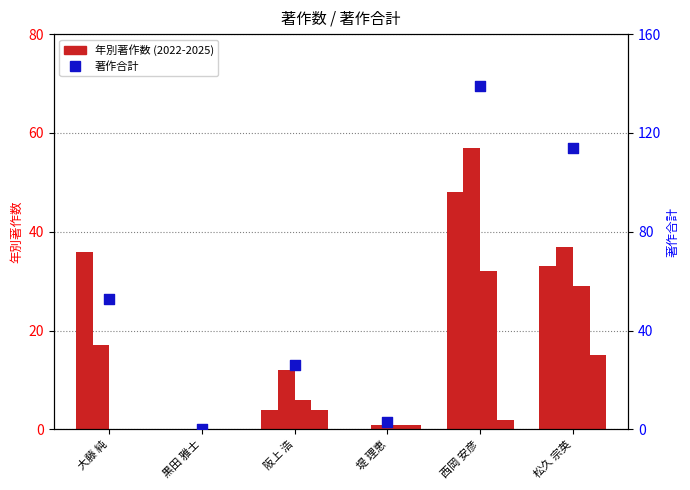

Is the value of 著作2025 at 堤 理恵 greater than the value of 著作2024 at 大藤 純?

Yes